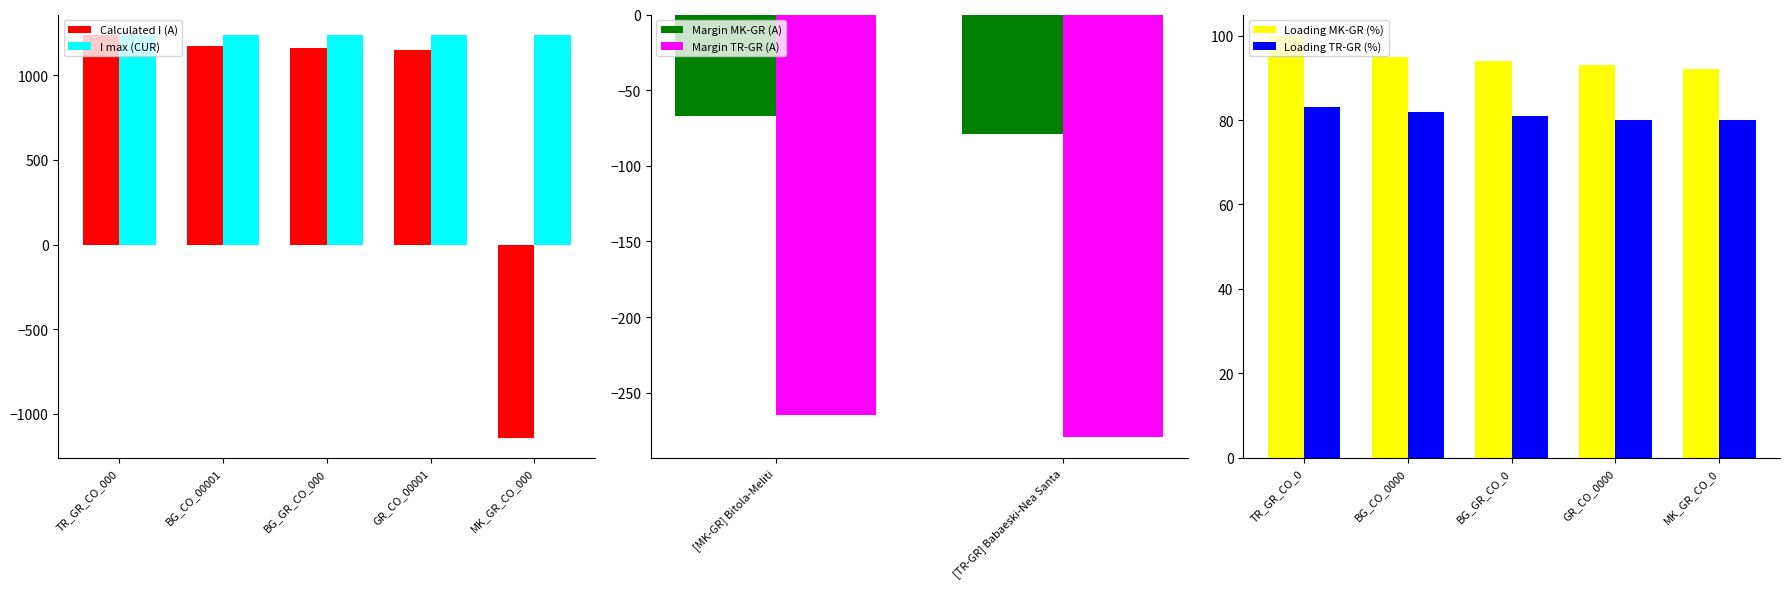

What is the minimum value for I max (CUR)?

1240